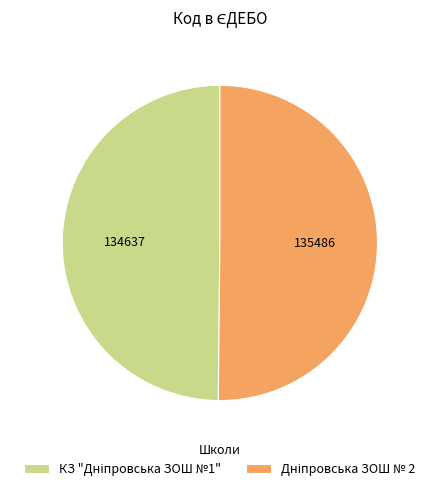

Combined, do Дніпровська ЗОШ № 2 and КЗ "Дніпровська ЗОШ №1" account for over 50%?

Yes